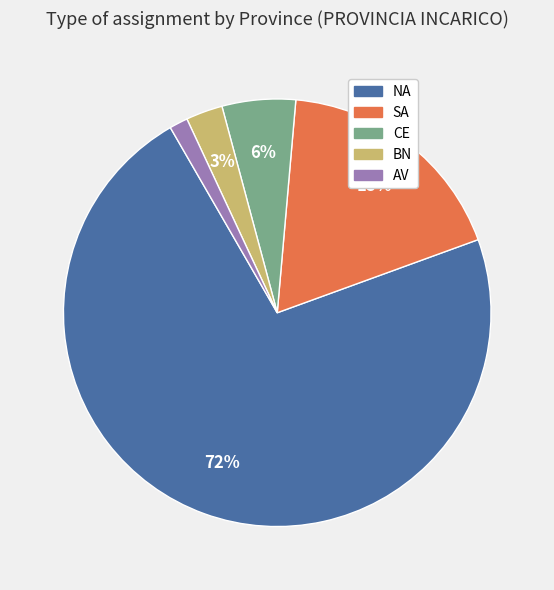

Is it true that SA is 18% of the pie?

True